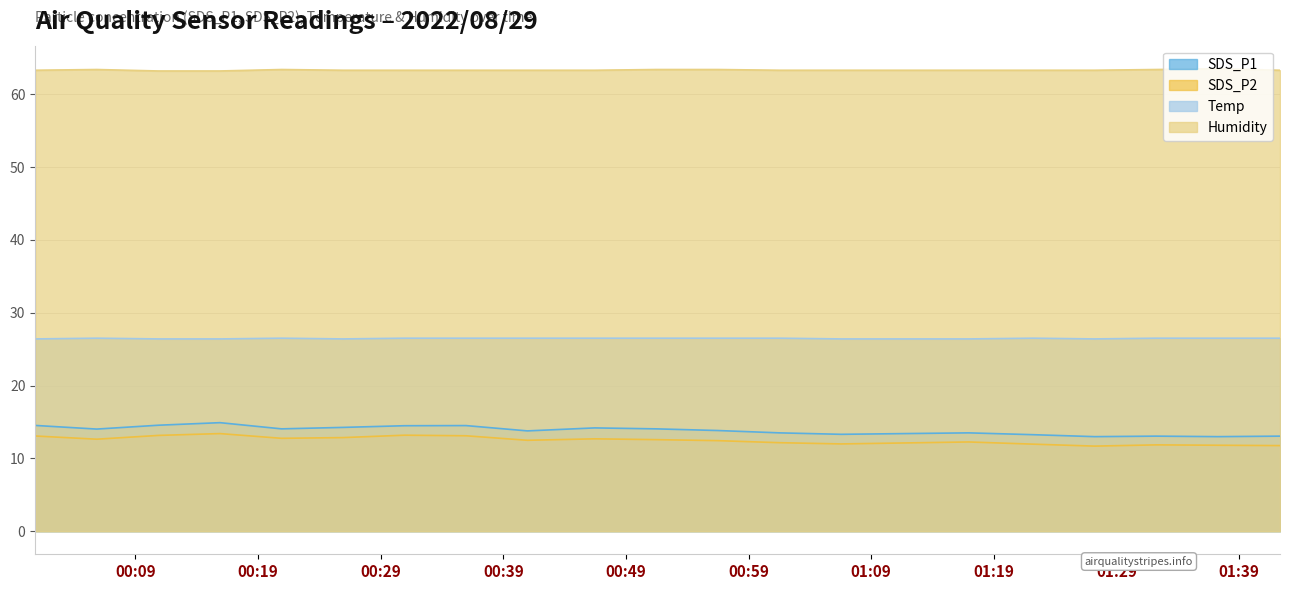

What is the smallest value displayed?

11.7